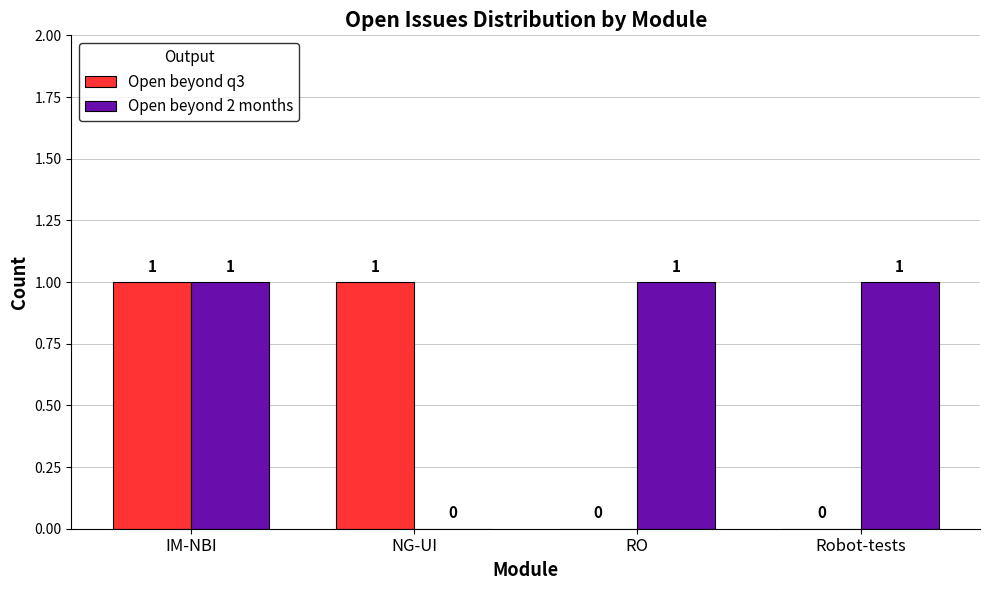

True or false: Open beyond q3 has a value of 0 at Robot-tests.

True